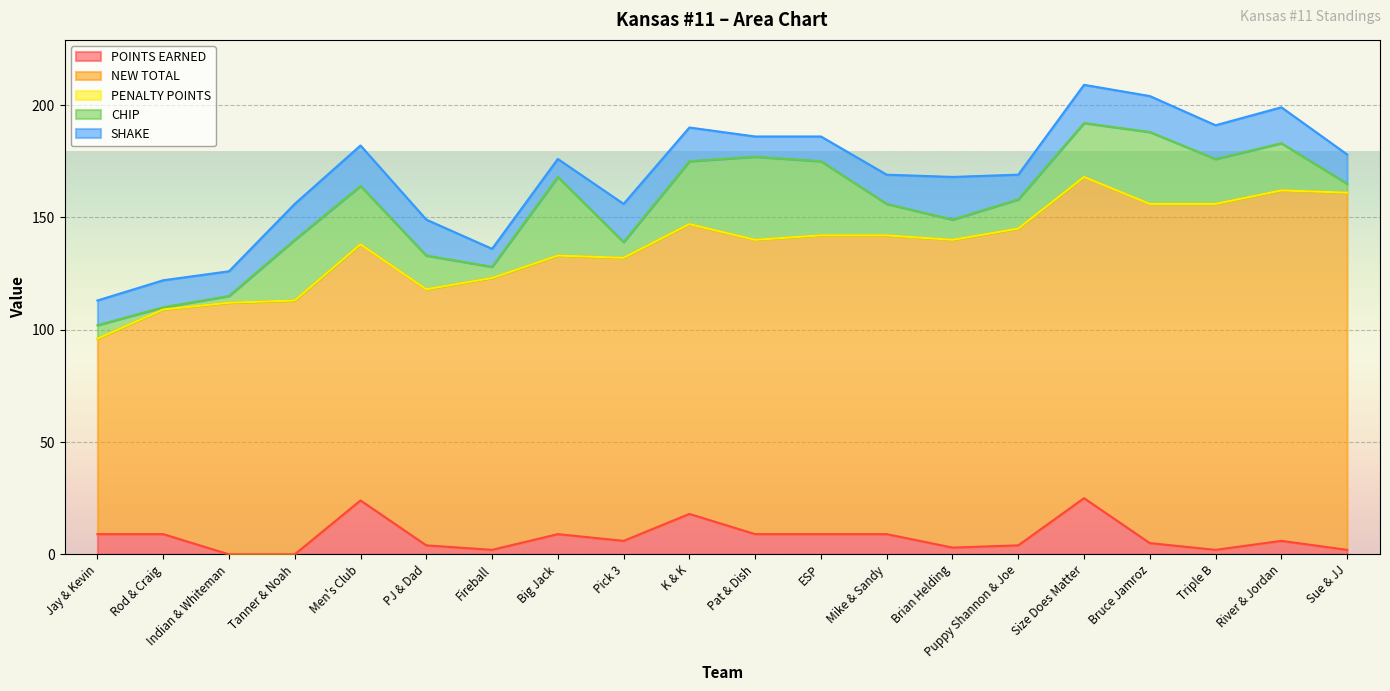

How many values in the POINTS EARNED series are below 6?

9